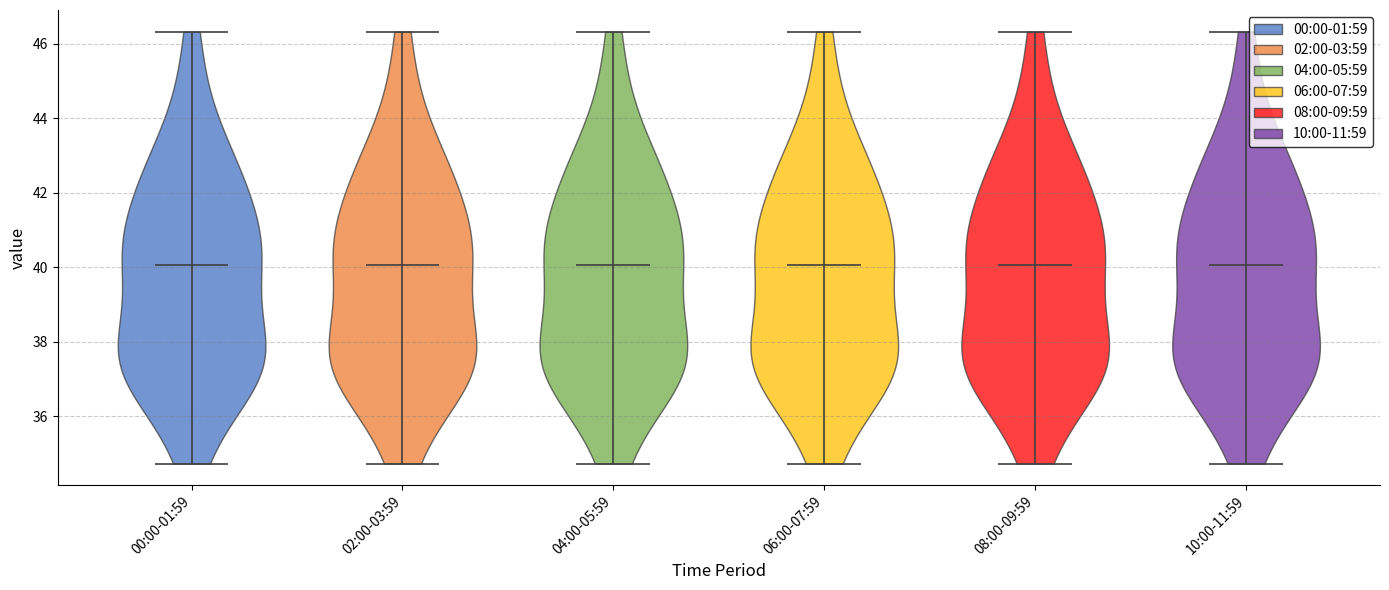

Reading left to right, read every violin against the y-axis: where its median line is, and the lowest and highest points it reaches. The values are not printed on the chart, so give them approximately, as read against the axis.

00:00-01:59: median line 40.0, lowest point 34.8, highest point 46.4
02:00-03:59: median line 40.0, lowest point 34.8, highest point 46.4
04:00-05:59: median line 40.0, lowest point 34.8, highest point 46.4
06:00-07:59: median line 40.0, lowest point 34.8, highest point 46.4
08:00-09:59: median line 40.0, lowest point 34.8, highest point 46.4
10:00-11:59: median line 40.0, lowest point 34.8, highest point 46.4